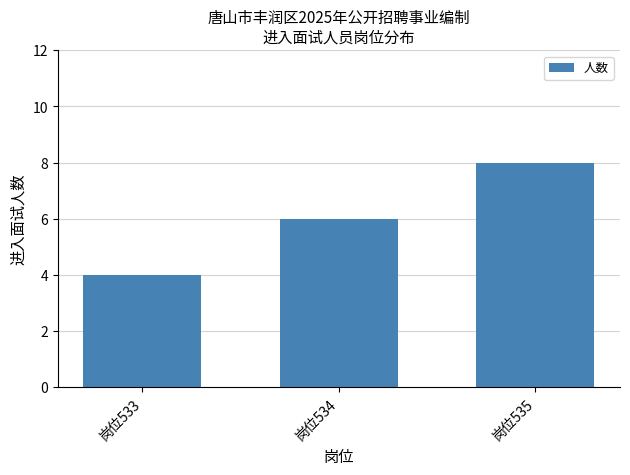

Approximately how many times larger is the value at 岗位534 compared to 岗位533?

1.5